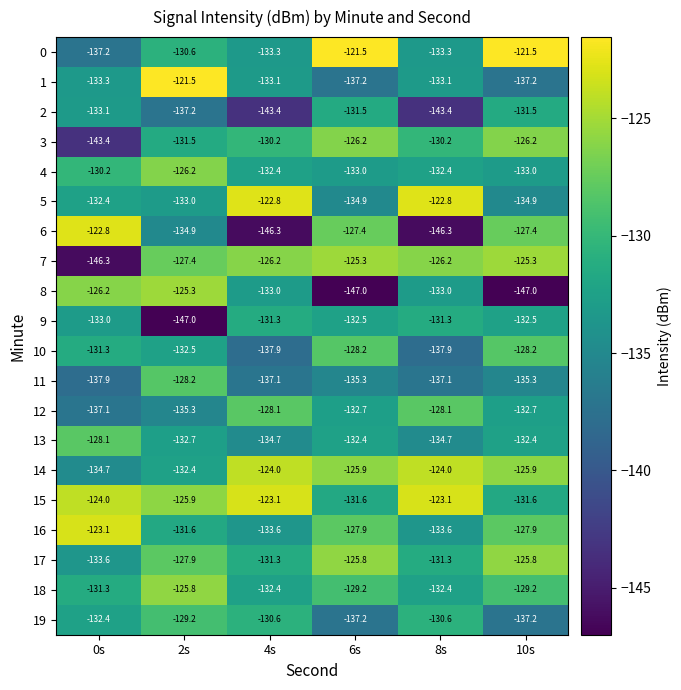

Is the value of 9 at 6s greater than the value of 18 at 10s?

No